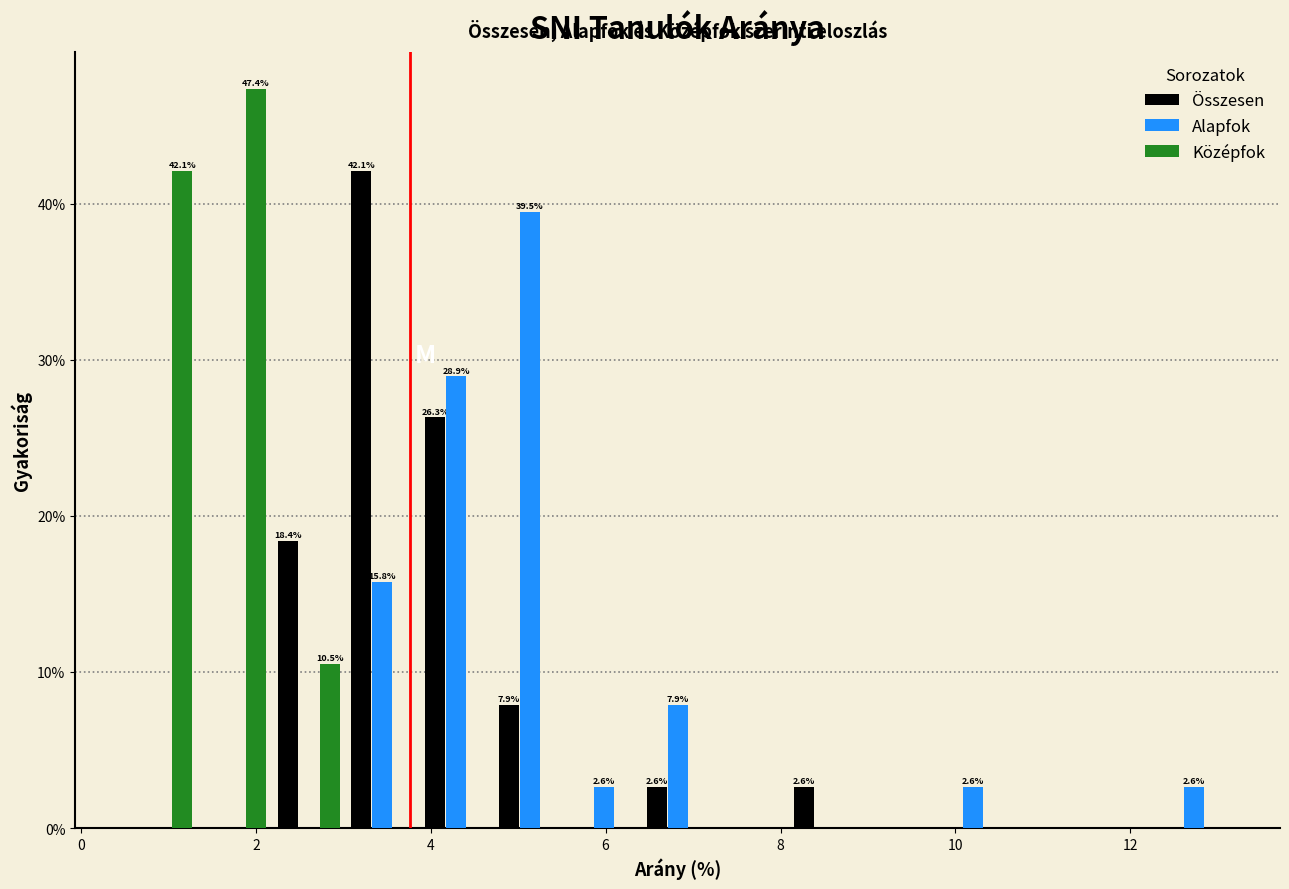

In the Összesen series, which range on the x-axis has the tallest bar?

3.0 to 3.8